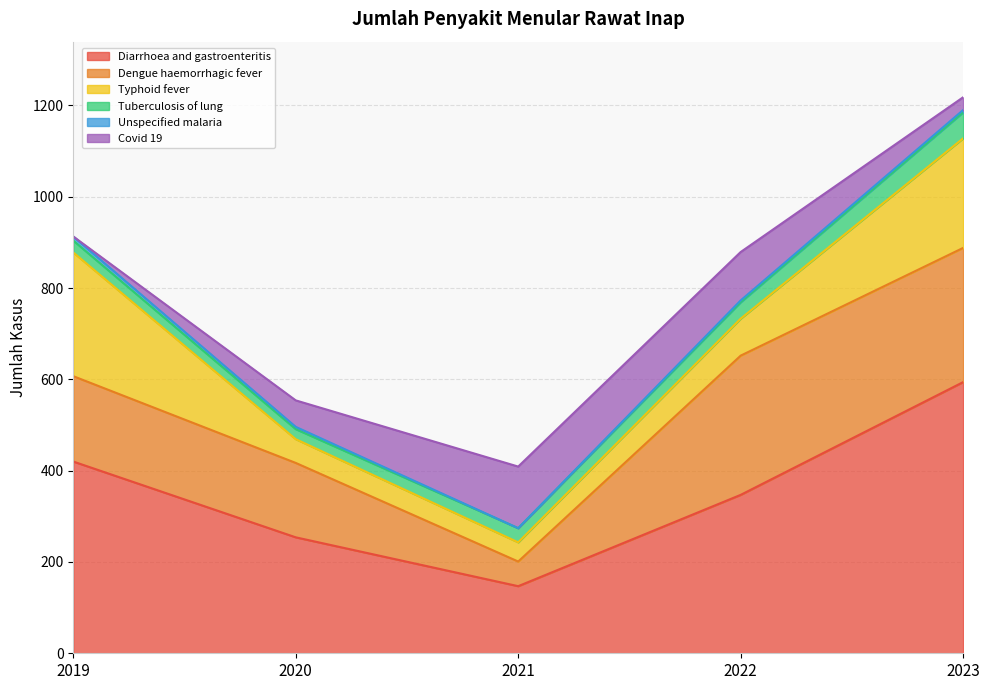

Is the value of Tuberculosis of lung at 2022 greater than the value of Diarrhoea and gastroenteritis at 2023?

No